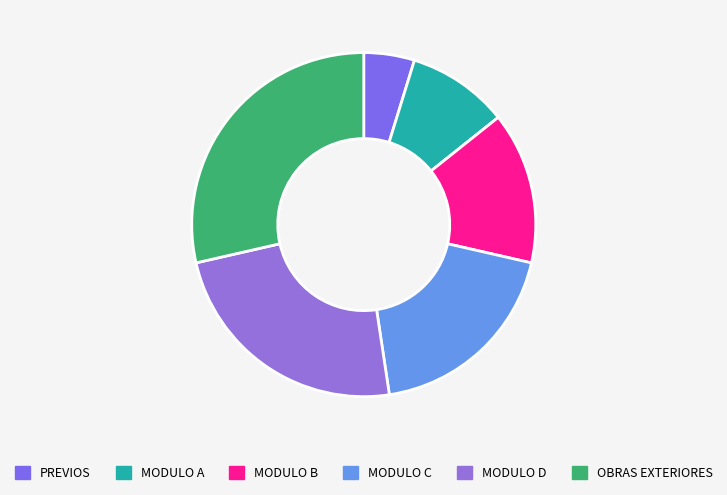

What percentage do MODULO C and PREVIOS together represent?

23.8%